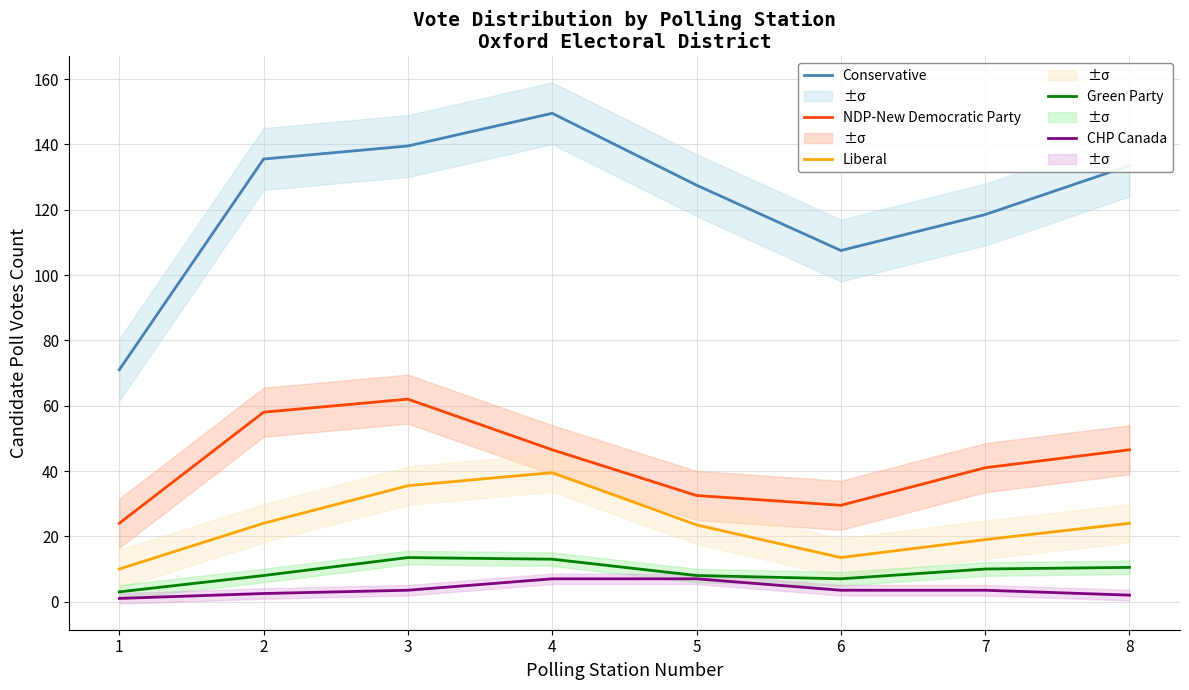

Where does the CHP Canada series first go above 3?

3